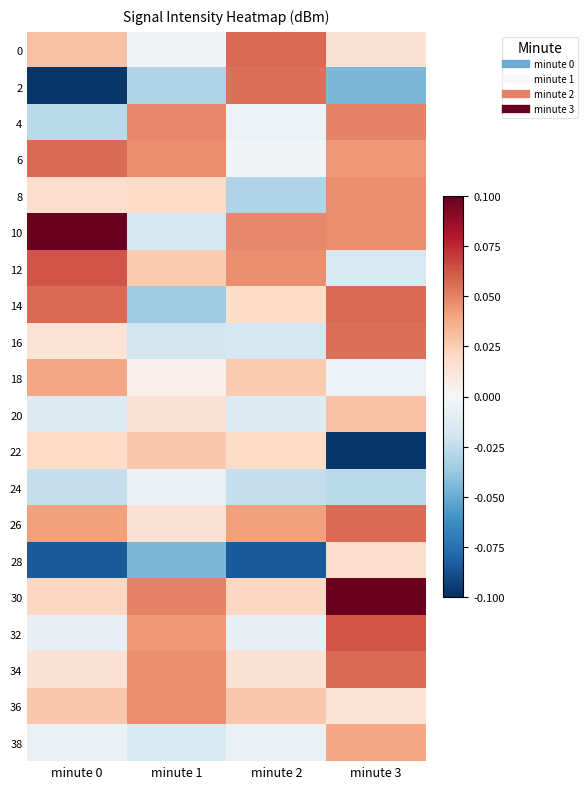

What is the greatest value displayed?

0.1